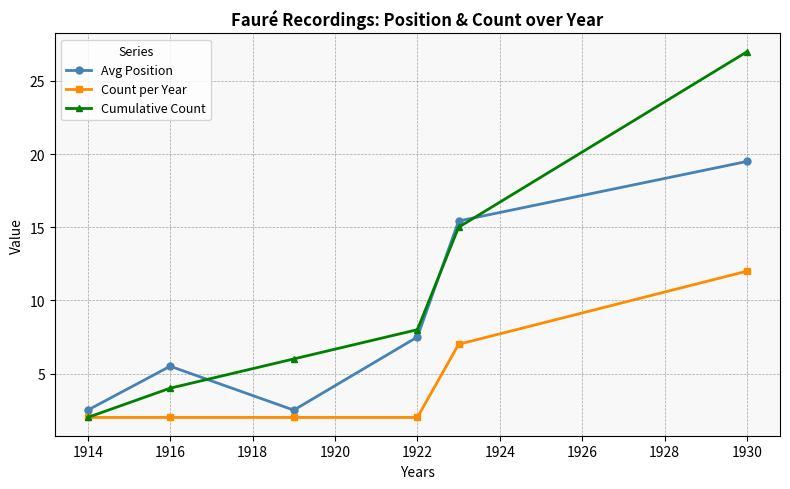

What is the average value of the Avg Position series?

8.8